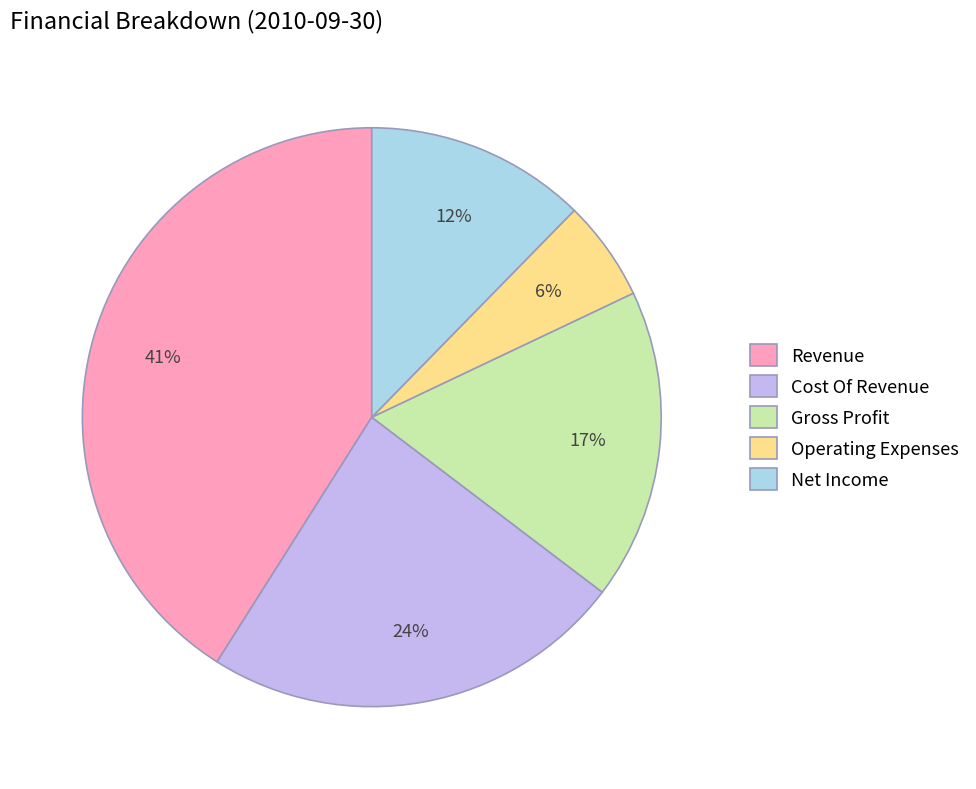

Do Gross Profit and Net Income together represent more than half of the pie?

No